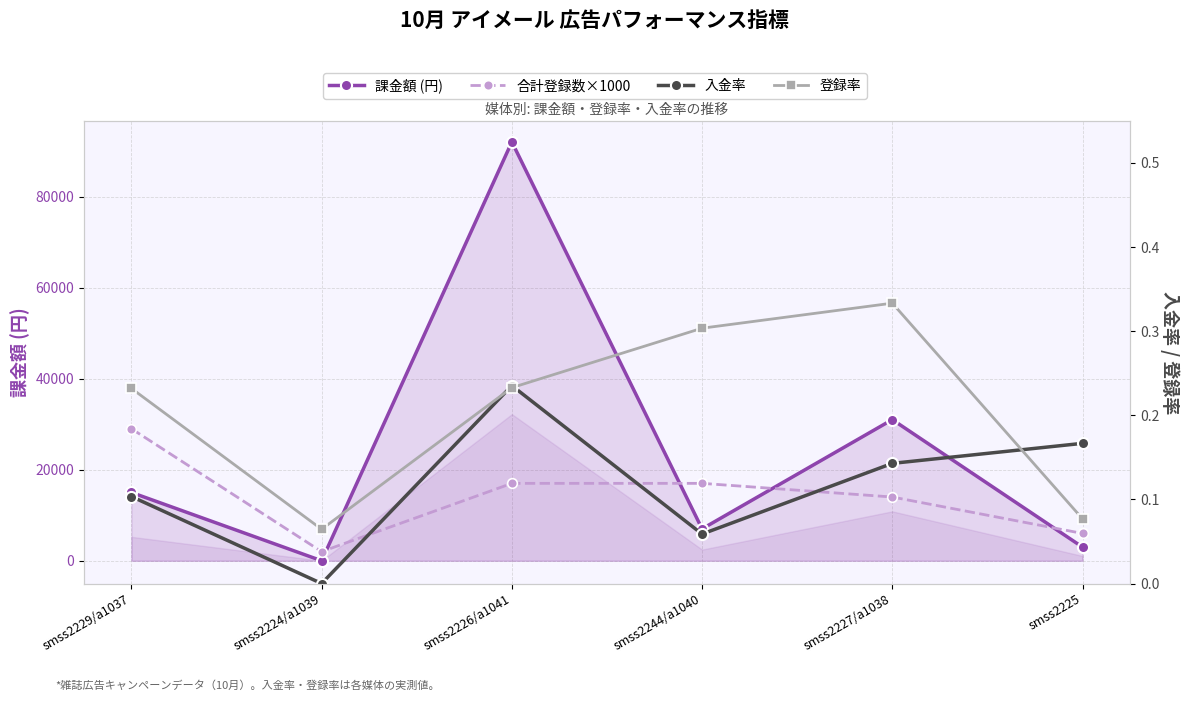

How many interior local valleys does the 合計登録数×1000 series have?

1